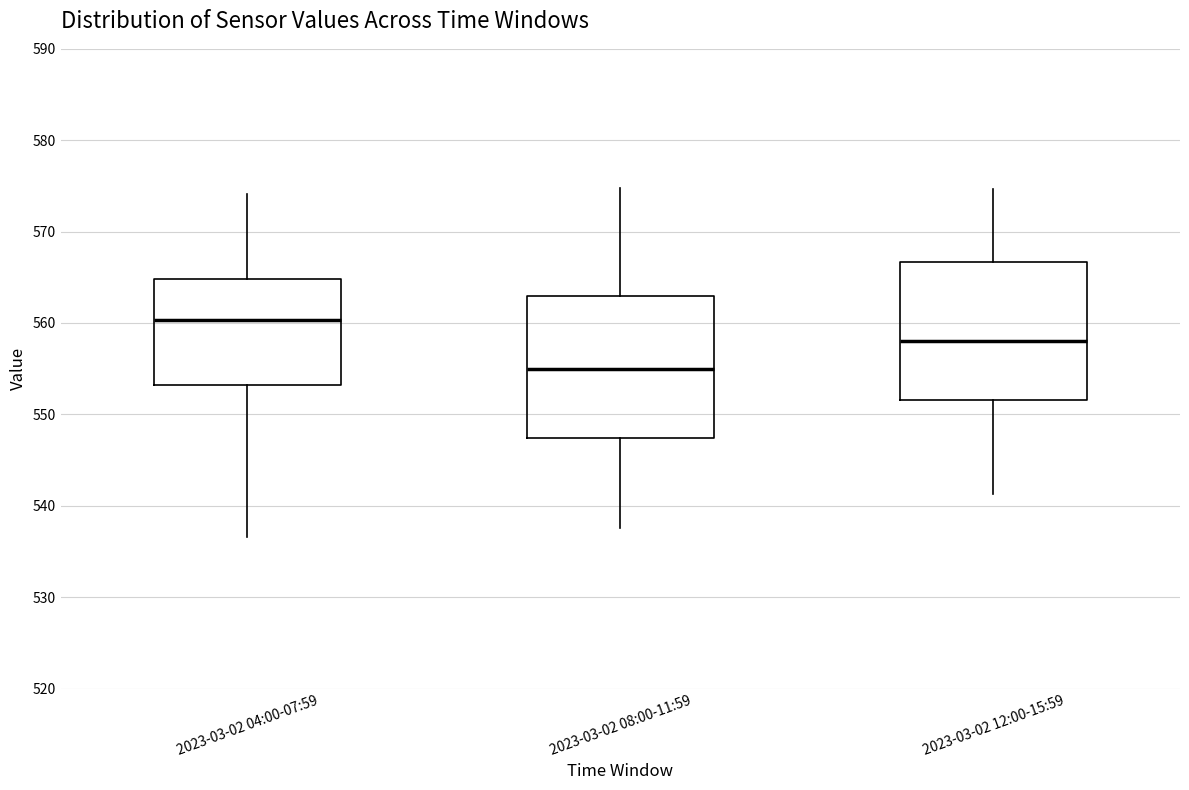

Reading left to right, transcribe this box plot: for each box, give where its median line is, the range the box spans, and where its two whiskers end, as read against the y-axis. The values are not printed on the chart, so give them approximately, as read against the axis.

2023-03-02 04:00-07:59: median 560, box 553 to 565, whiskers 537 to 574
2023-03-02 08:00-11:59: median 555, box 547 to 563, whiskers 538 to 575
2023-03-02 12:00-15:59: median 558, box 552 to 567, whiskers 541 to 575